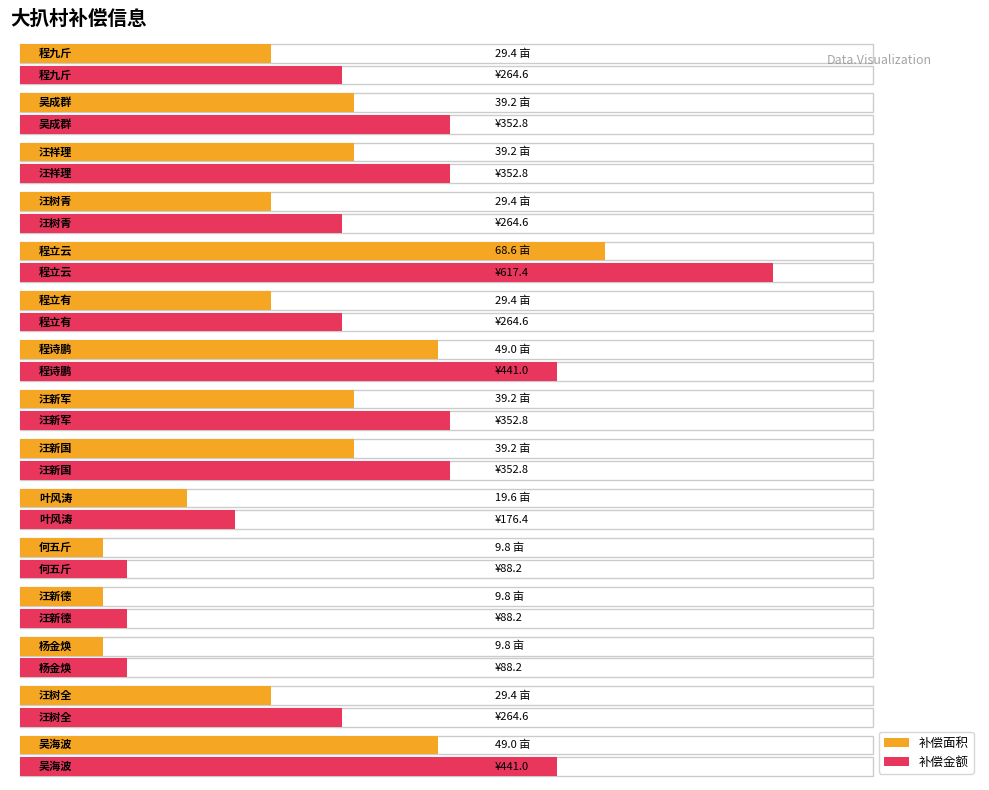

What is the value of the 补偿面积 bar at the 7th from the left?

49.0